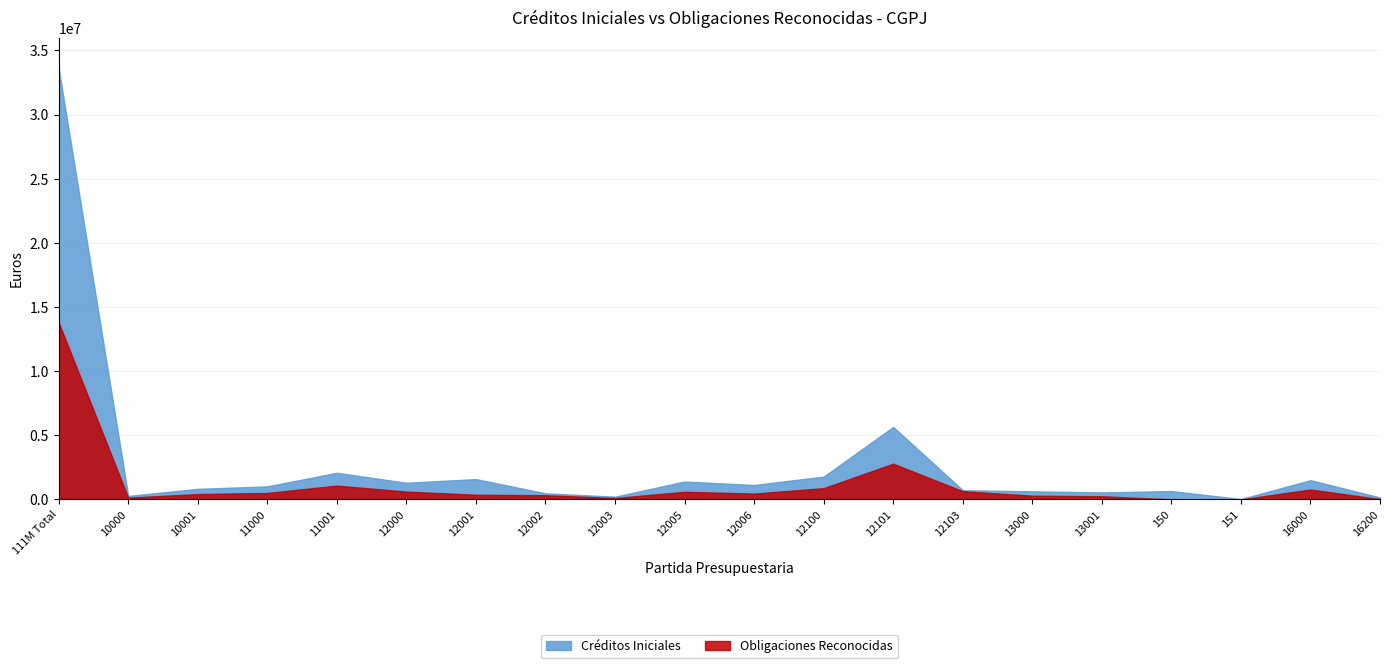

True or false: Créditos Iniciales and Obligaciones Reconocidas intersect in this chart.

False